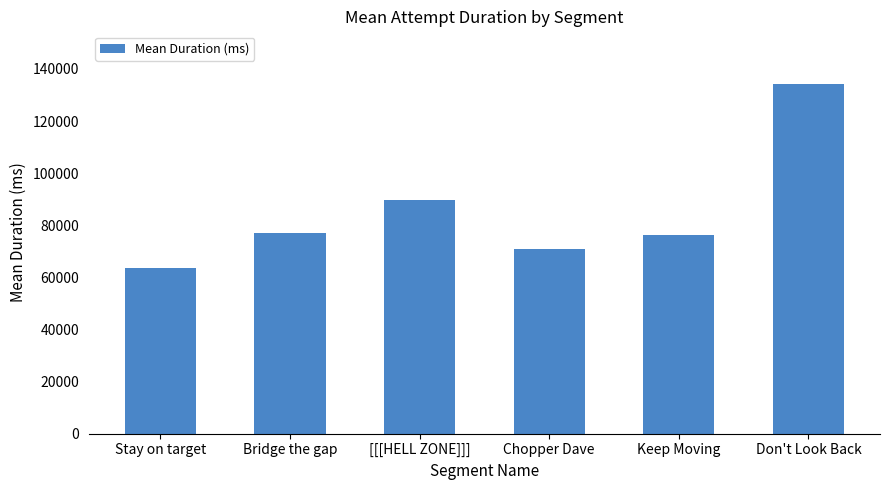

What is the label of the 4th bar from the left?

Chopper Dave